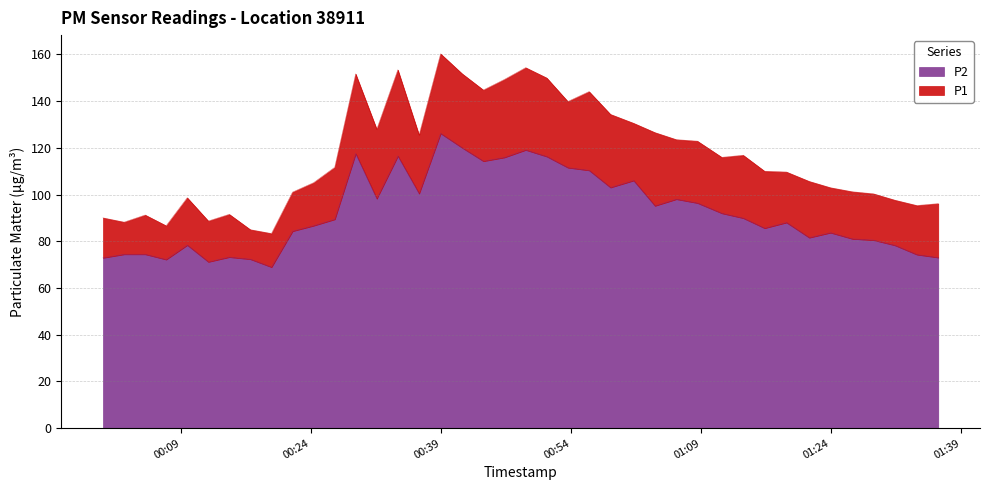

How many distinct data groups are displayed?

2